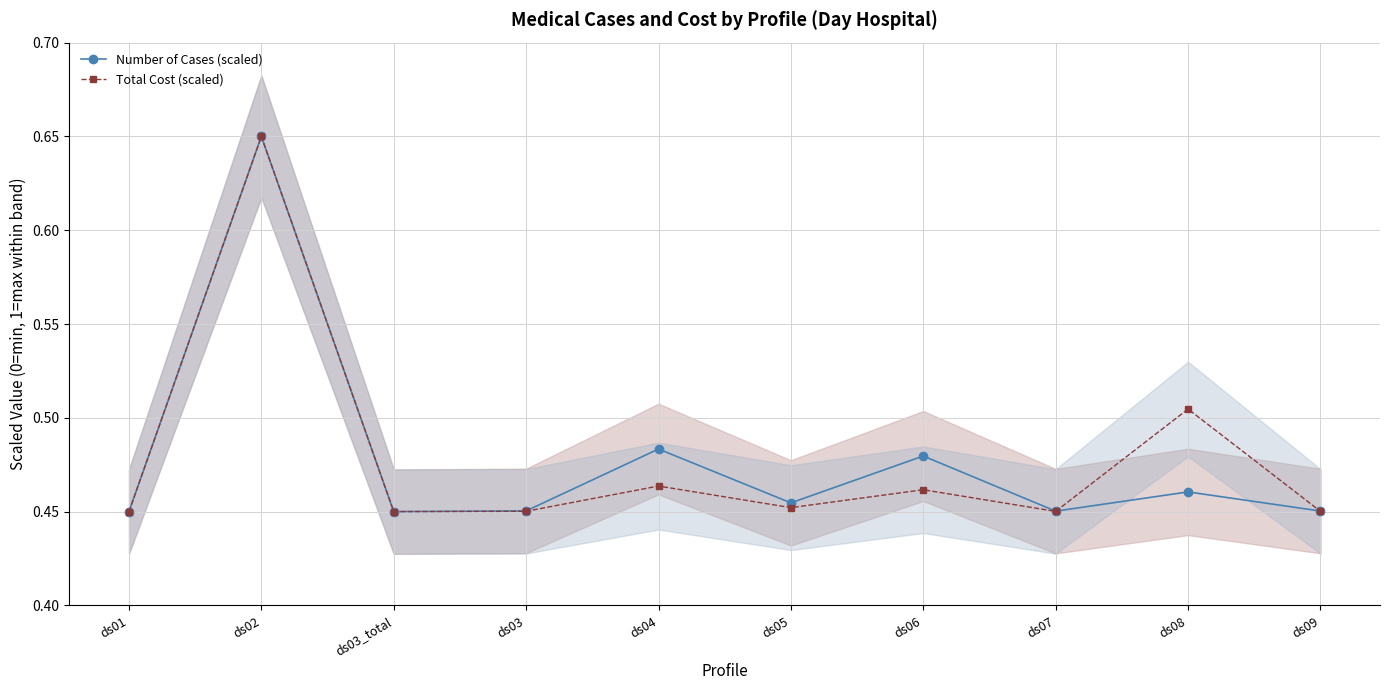

At which category does Number of Cases (scaled) reach its first local peak?

ds02